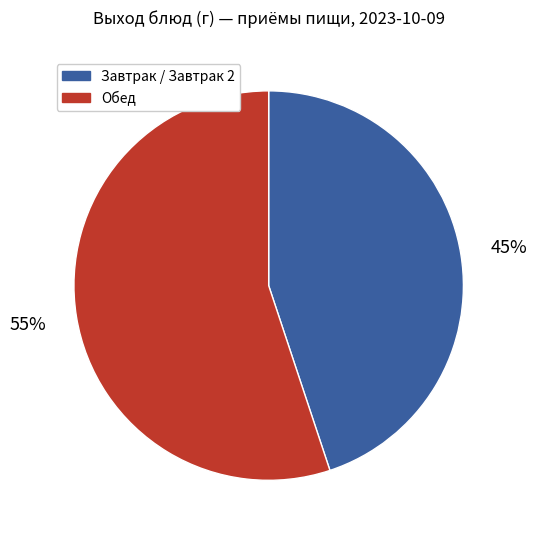

To the nearest percent, what is the difference between the largest and smallest slice percentages?

10%